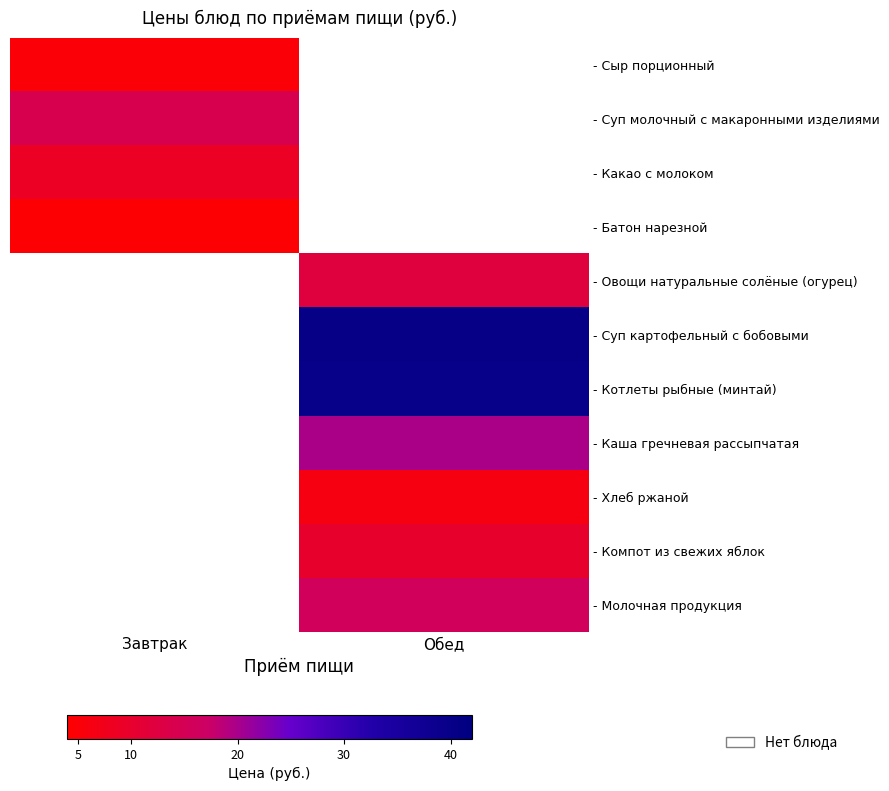

Is it true that - Хлеб ржаной equals 10.6 at Обед?

False